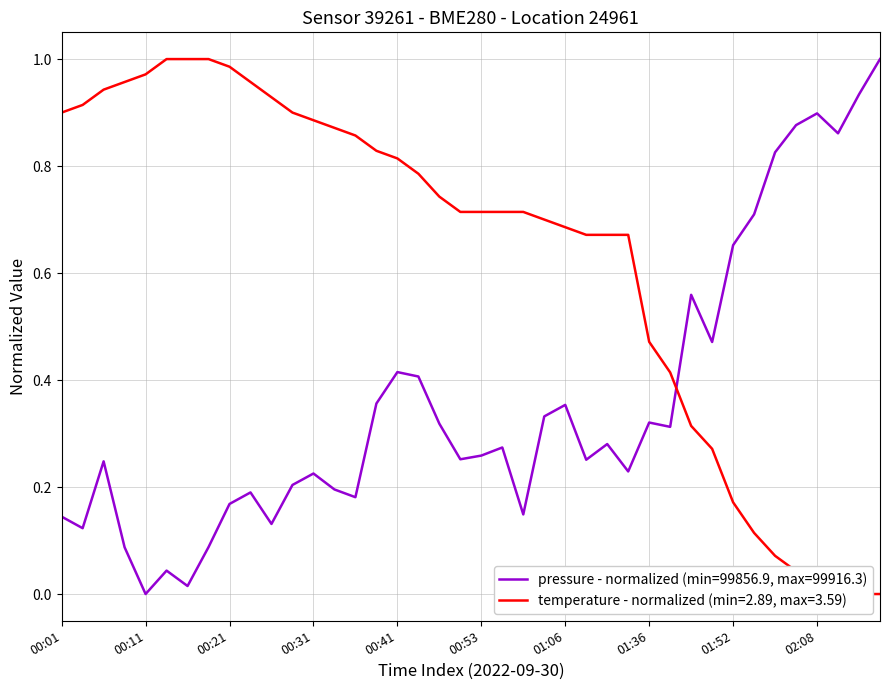

Which series ends up on top after the final intersection of temperature and pressure?

pressure